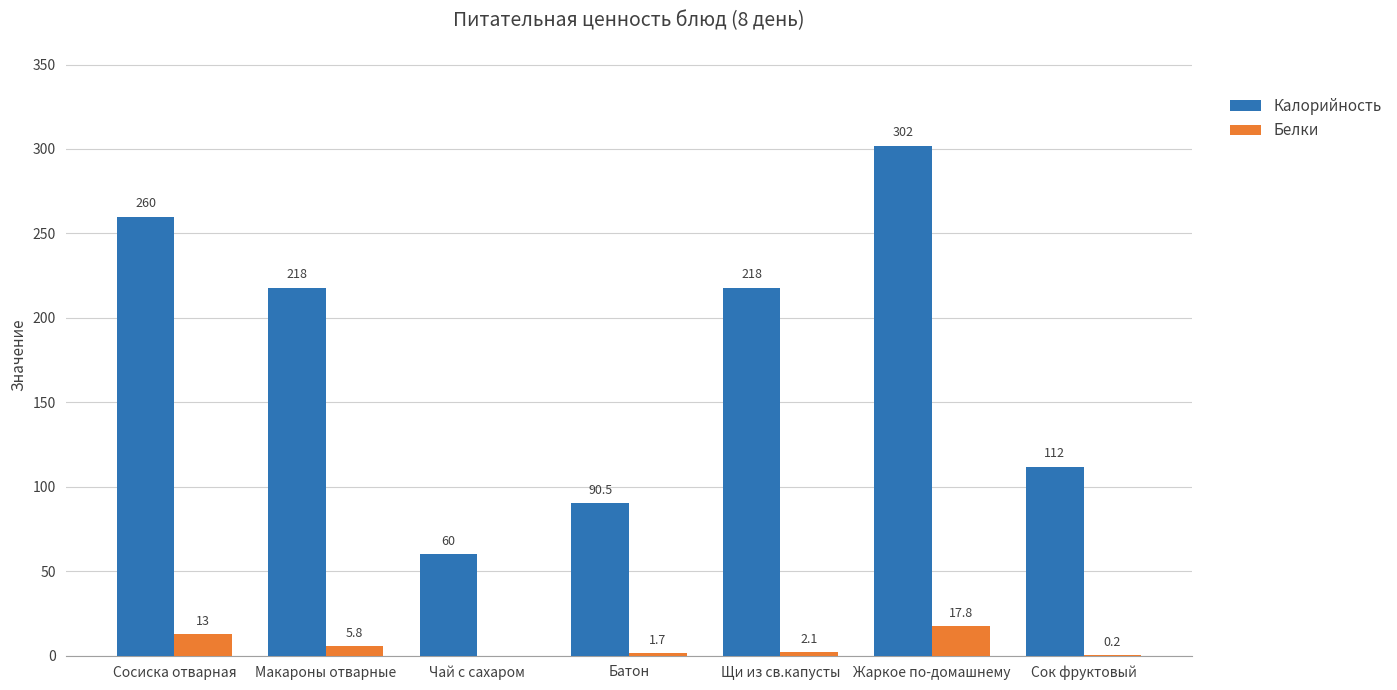

What are all the series names shown in the legend?

Калорийность, Белки